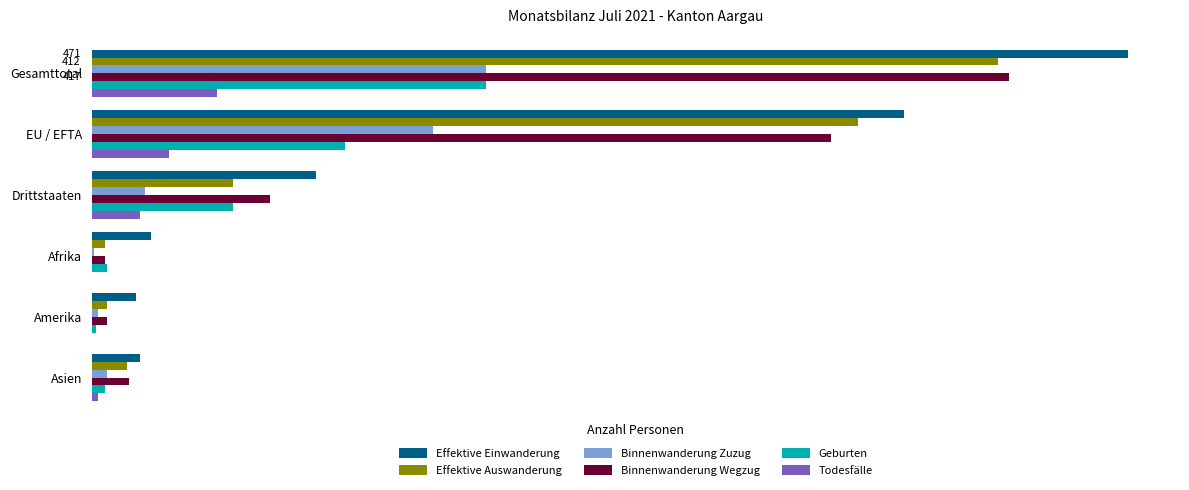

What are all the series names shown in the legend?

Effektive Einwanderung, Effektive Auswanderung, Binnenwanderung Zuzug, Binnenwanderung Wegzug, Geburten, Todesfälle